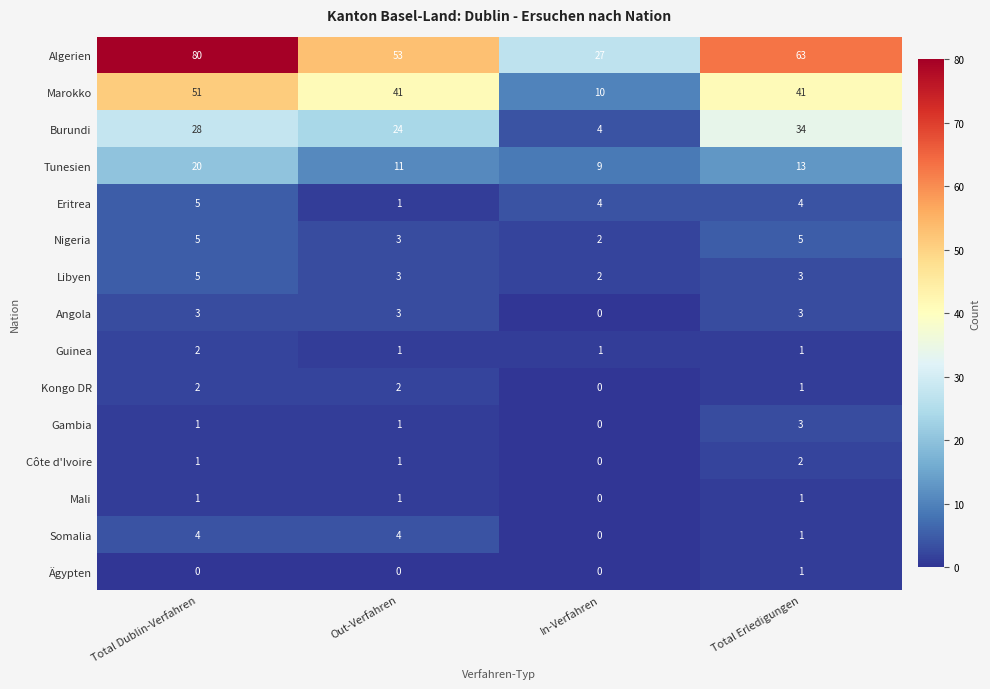

Which series changed the most between Total Dublin-Verfahren and Out-Verfahren?

Algerien